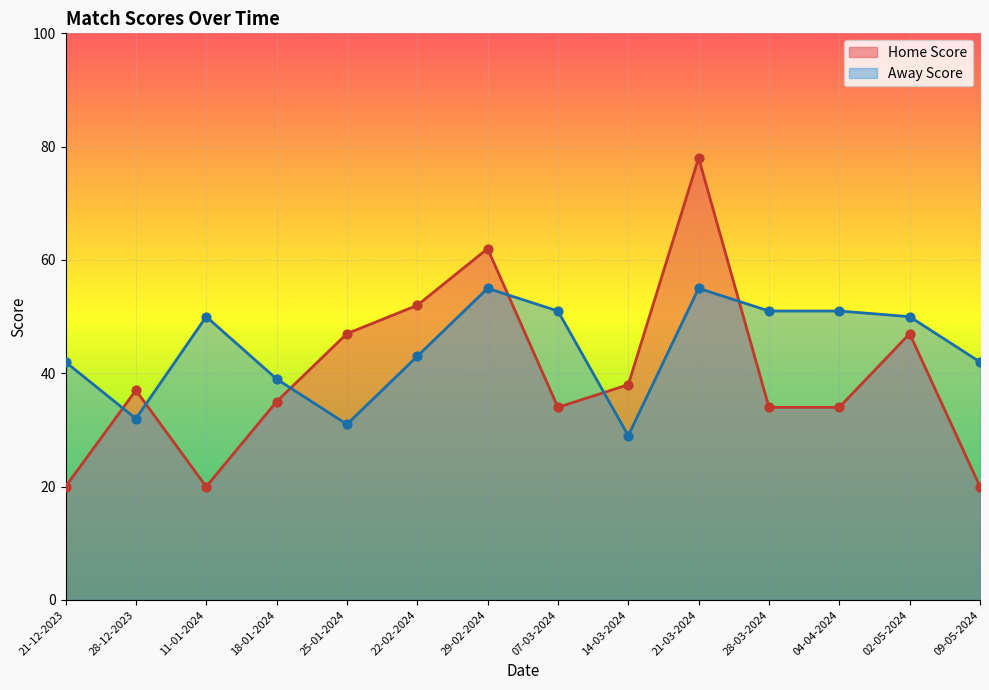

Which series reaches the minimum Y coordinate?

Home Score